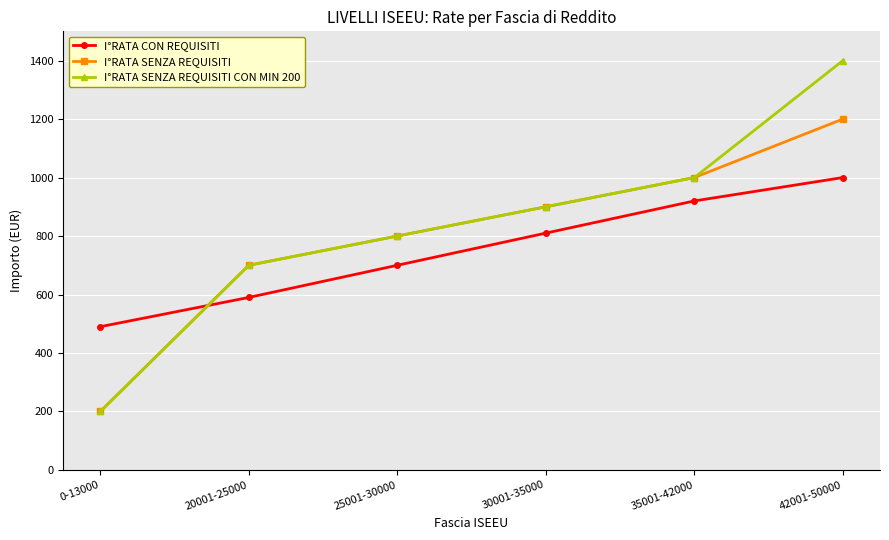

Is it true that I°RATA SENZA REQUISITI equals 700 at 20001-25000?

True